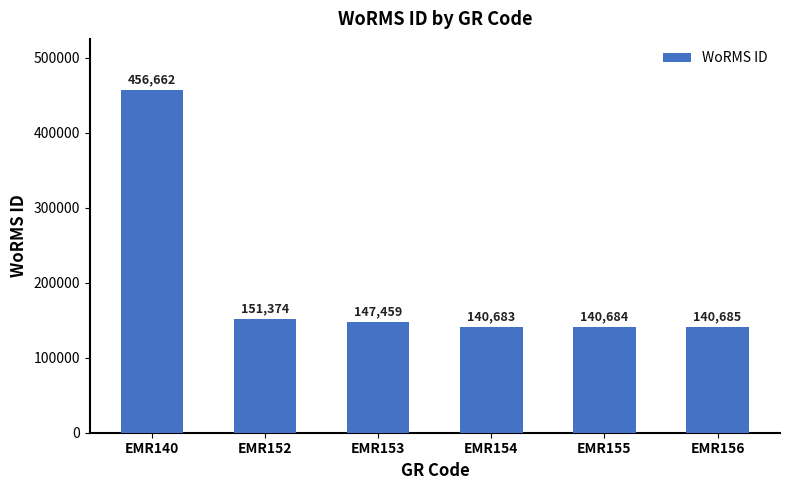

What is the change in value from EMR140 to EMR153?

-309203